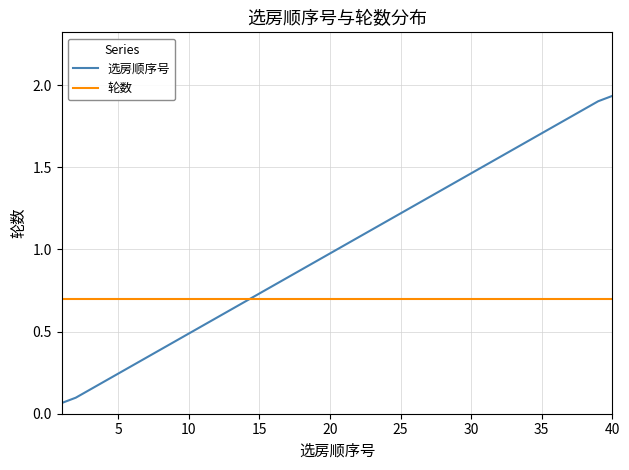

True or false: 选房顺序号 and 轮数 intersect in this chart.

True